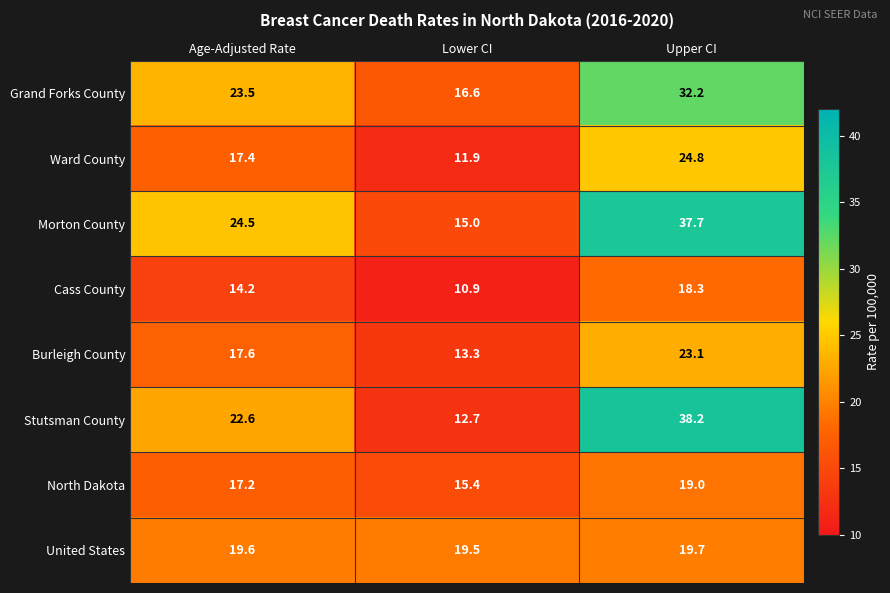

How many categories are shown in the chart?

3